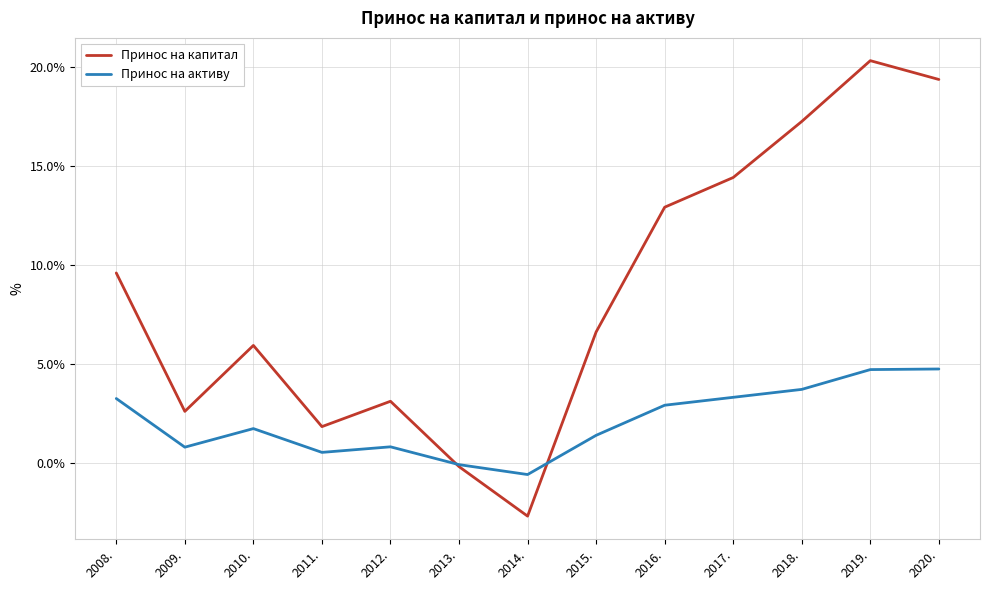

Which series changed the most between 2009. and 2010.?

Принос на капитал